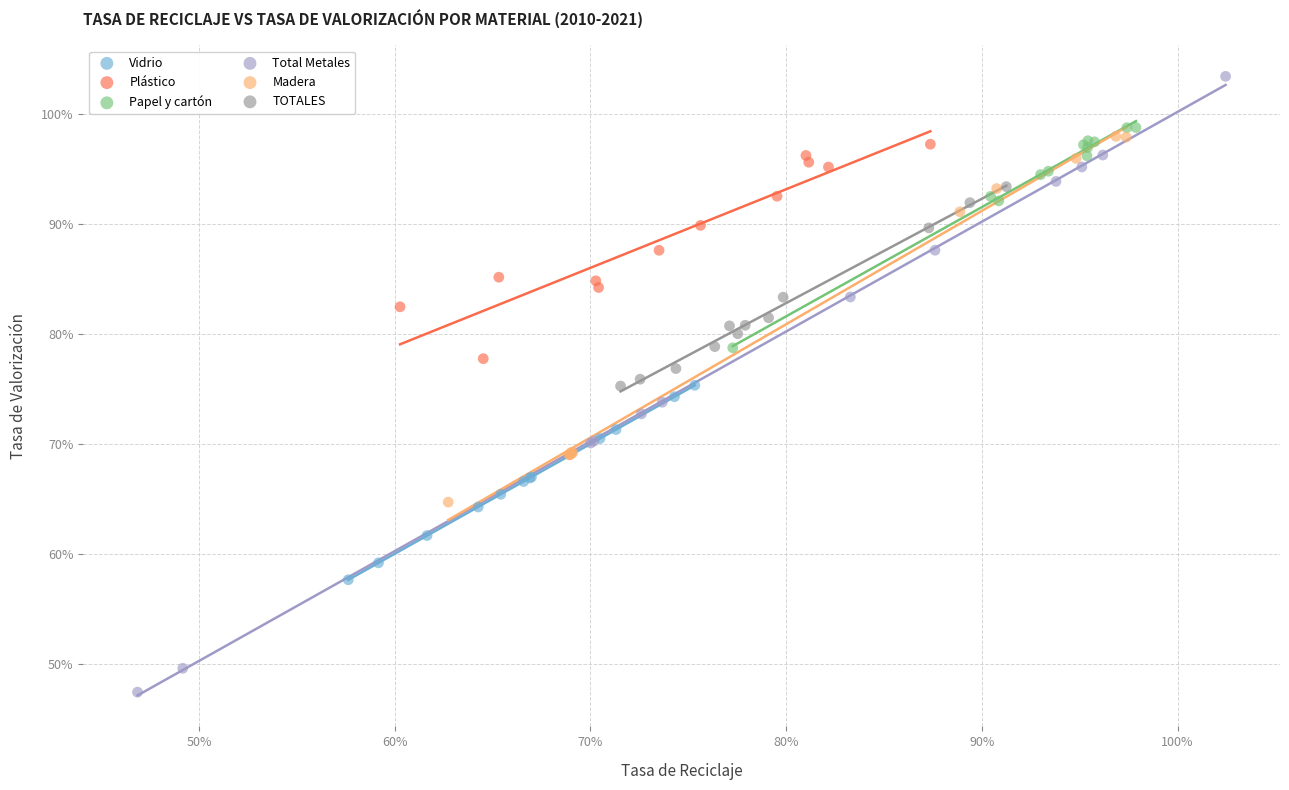

What are all the series names shown in the legend?

Vidrio, Plástico, Papel y cartón, Total Metales, Madera, TOTALES